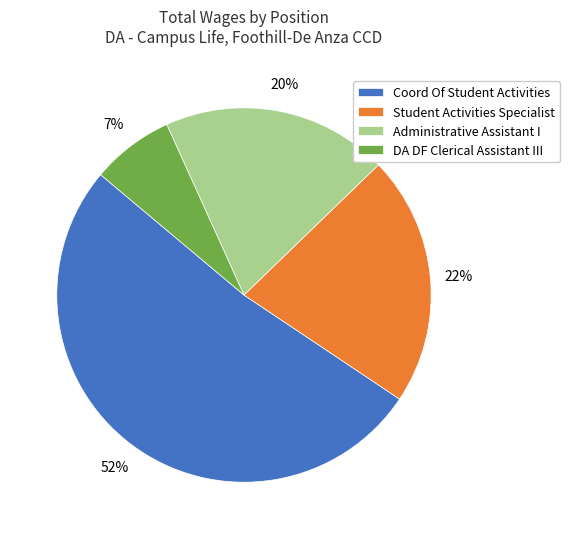

Which slice represents more than half of the pie?

Coord Of Student Activities